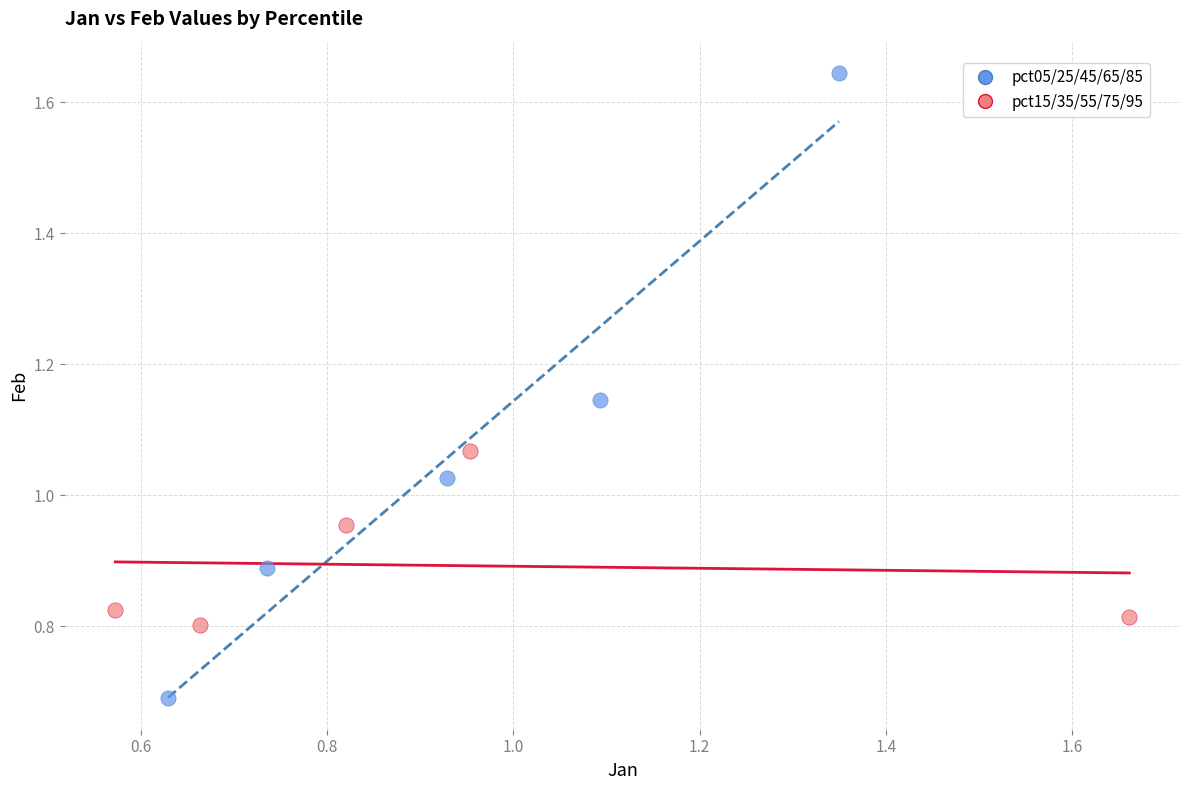

Which series contains the highest Y value?

pct05/25/45/65/85